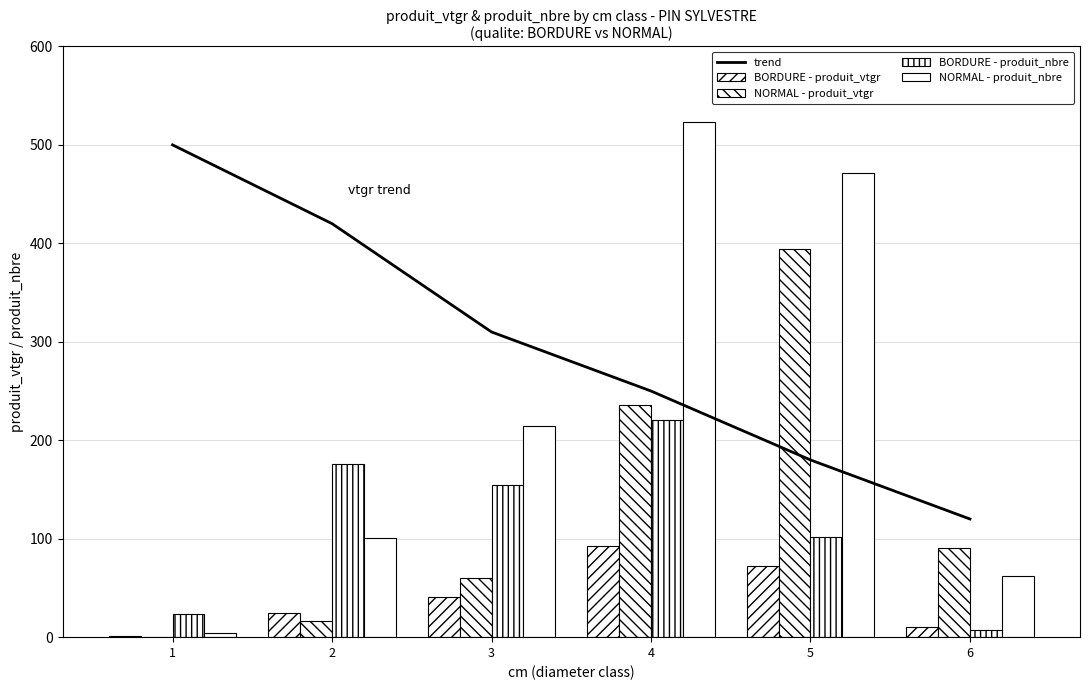

Between 3 and 4, which series saw the biggest shift?

NORMAL - produit_nbre